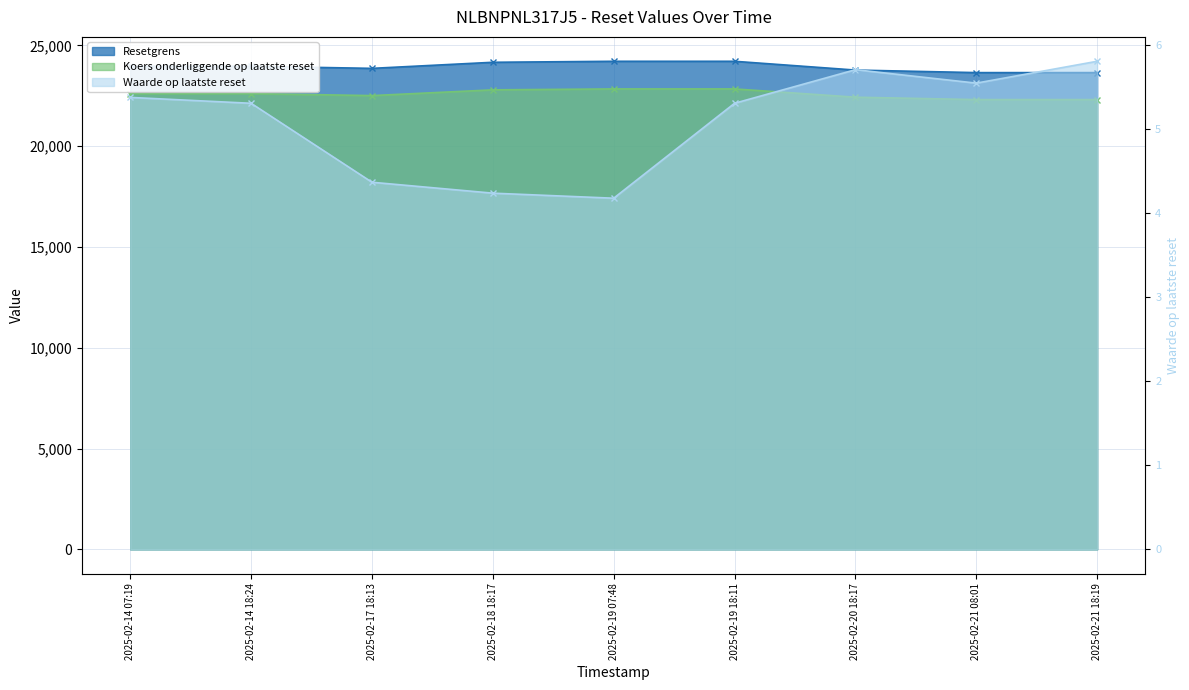

Rank the categories by Resetgrens value from lowest to highest.

2025-02-21 08:01, 2025-02-21 18:19, 2025-02-20 18:17, 2025-02-17 18:13, 2025-02-14 07:19, 2025-02-14 18:24, 2025-02-18 18:17, 2025-02-19 07:48, 2025-02-19 18:11